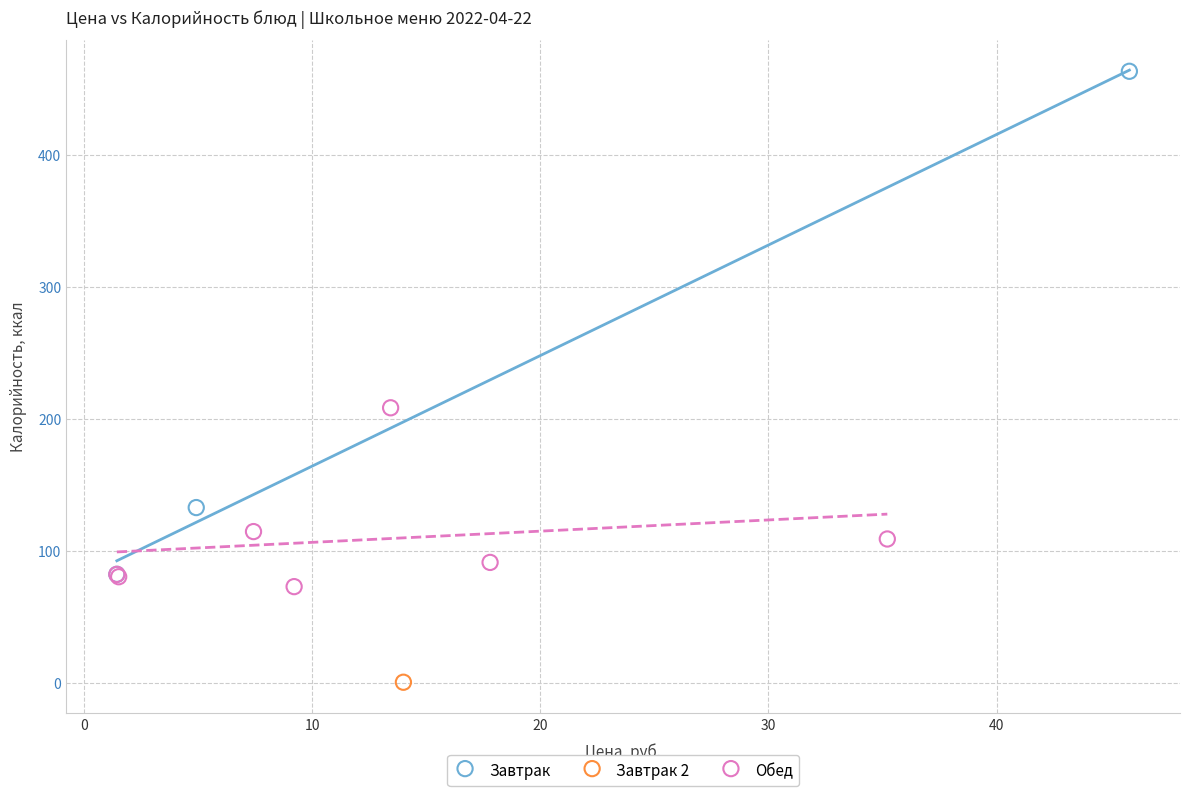

Which series contains the lowest Y value?

Завтрак 2